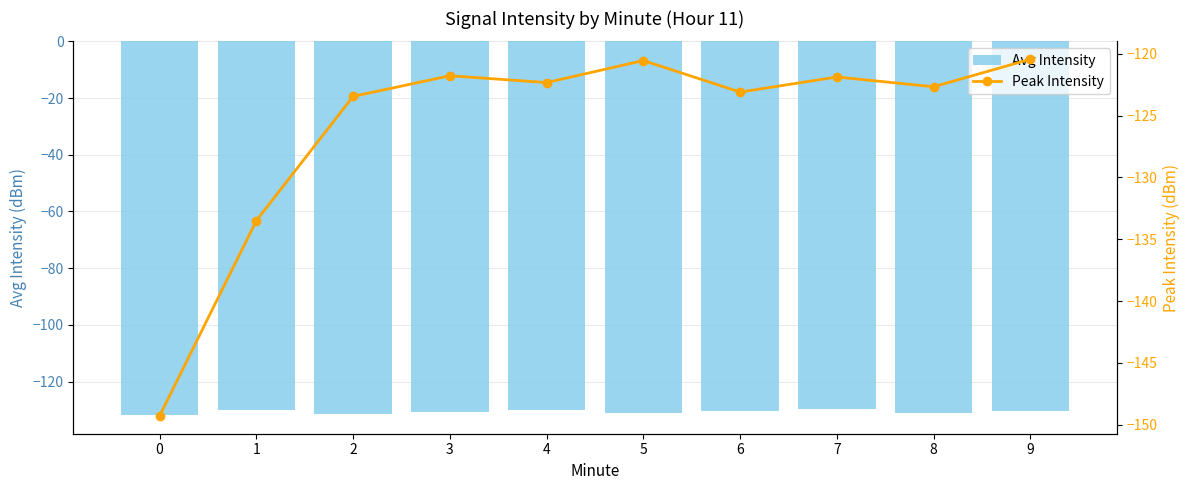

The Avg Intensity series shows -131.4 at 2. True or false?

True